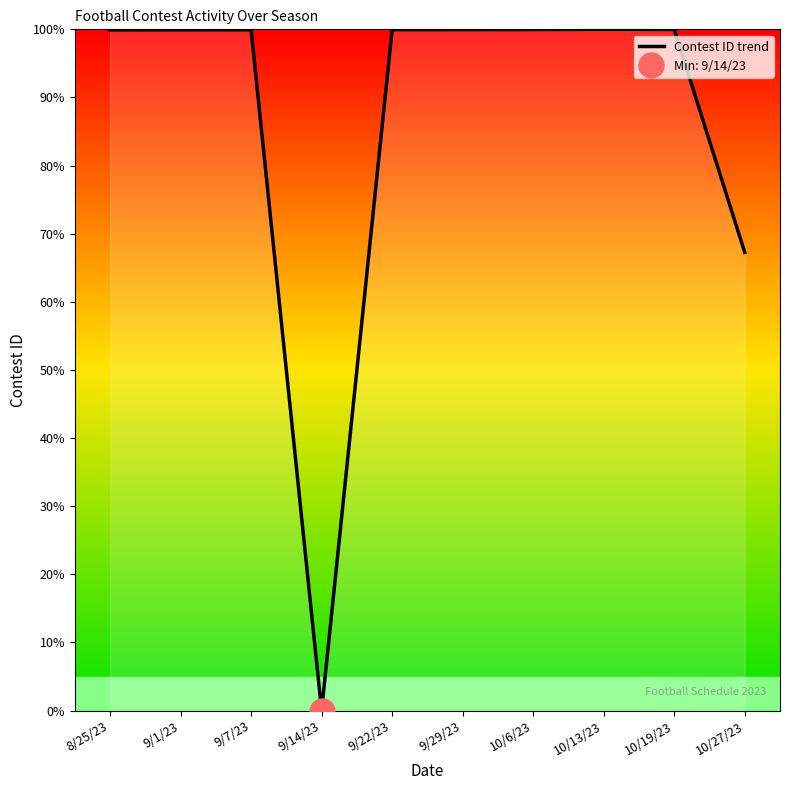

What is the label of the 1st point from the left?

8/25/23